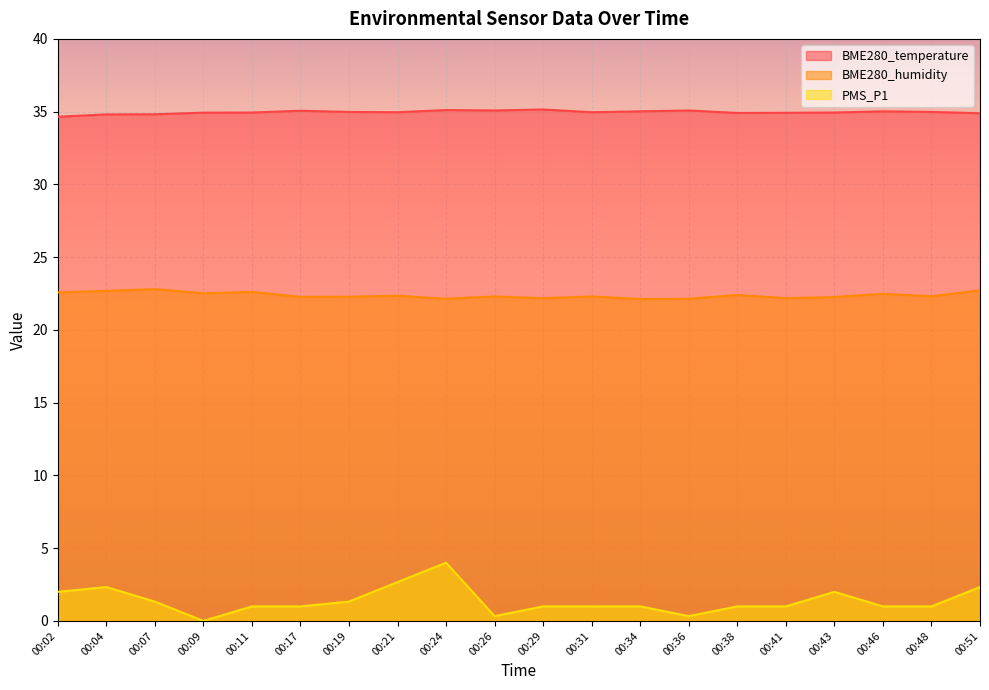

What is the total value across all series at 00:07?

59.0